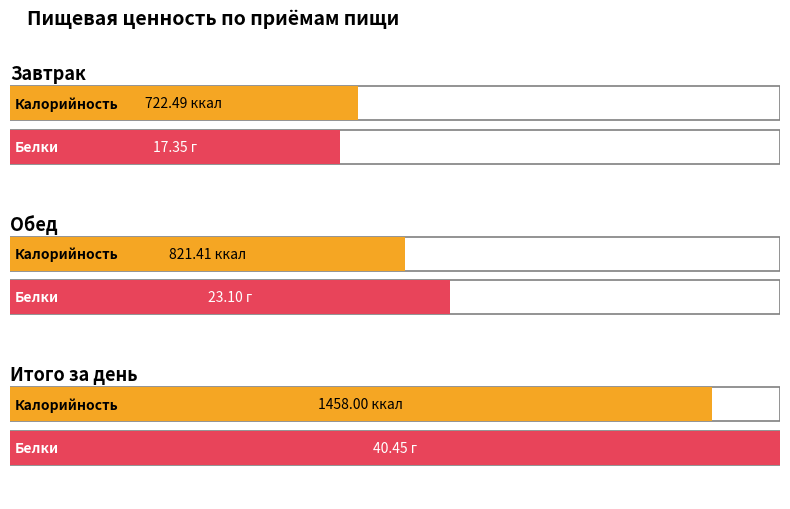

Reading left to right, what are all the values shown in this chart?

Калорийность: 722.5	821.4	1458.0
Белки: 17.4	23.1	40.5